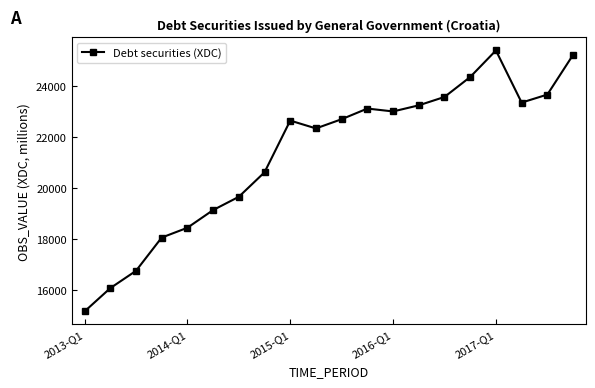

What is the greatest value displayed?

25410.2